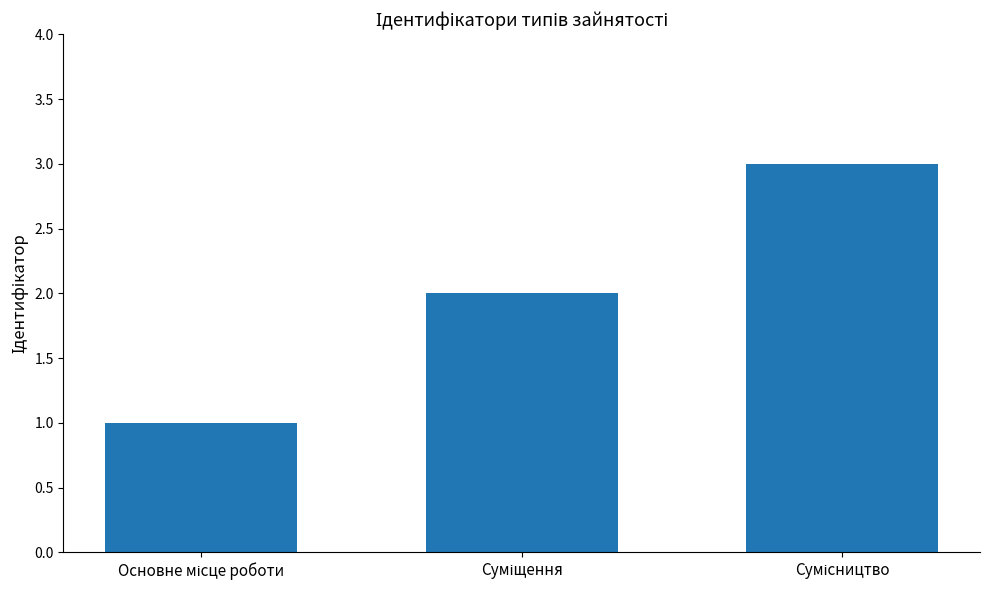

What is the sum of all values?

6